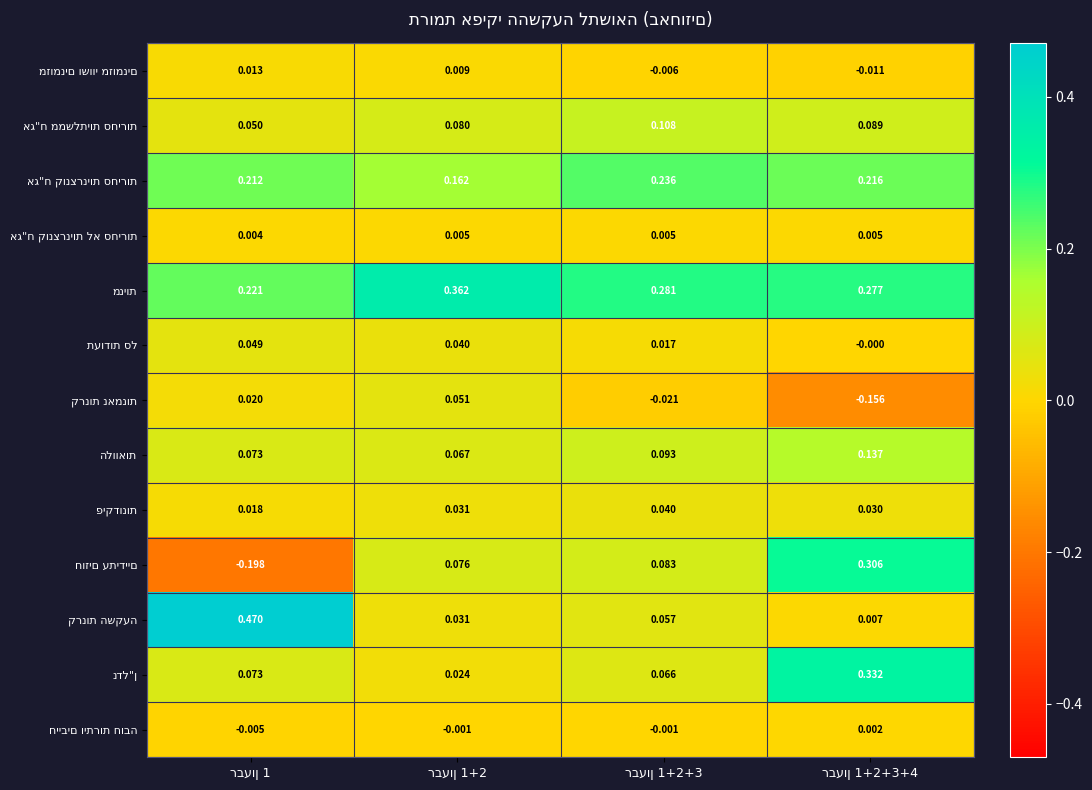

What is the total value across all series at רבעון 1?

1.0